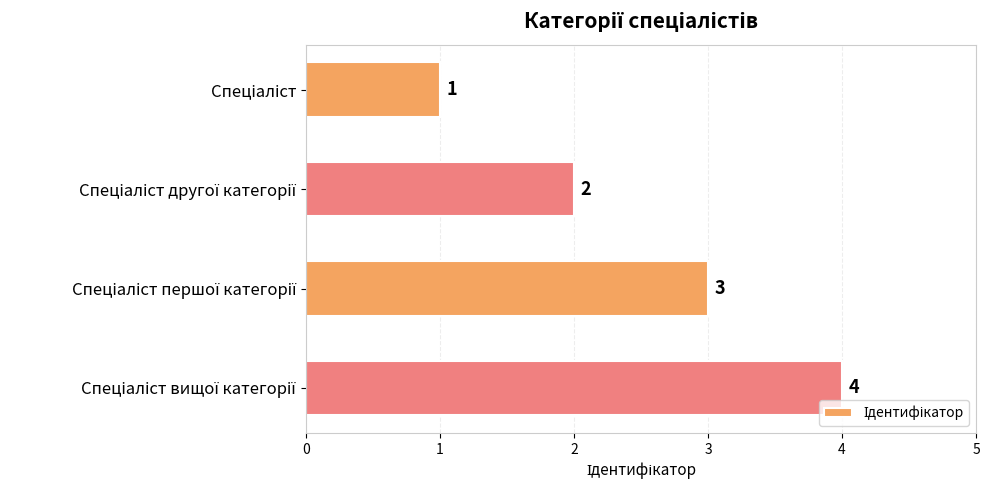

What is the value of the 3rd bar from the top?

3